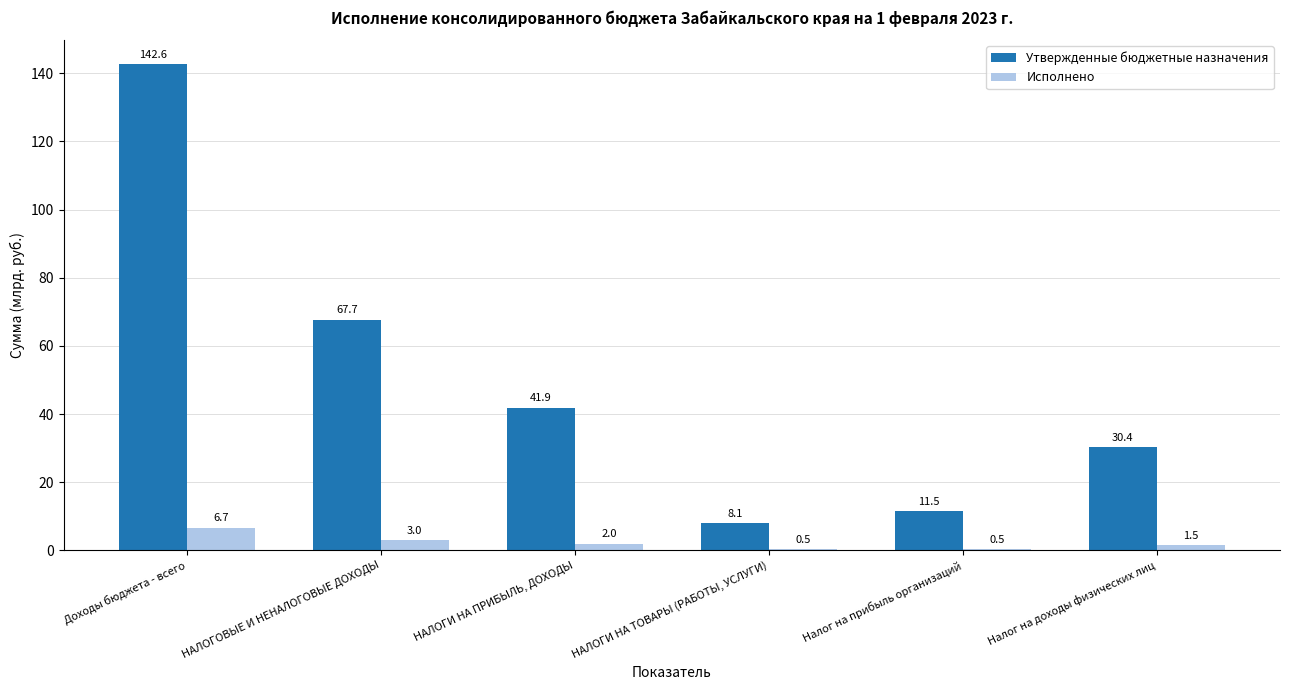

What is the average value of the Исполнено series?

2348239873.1